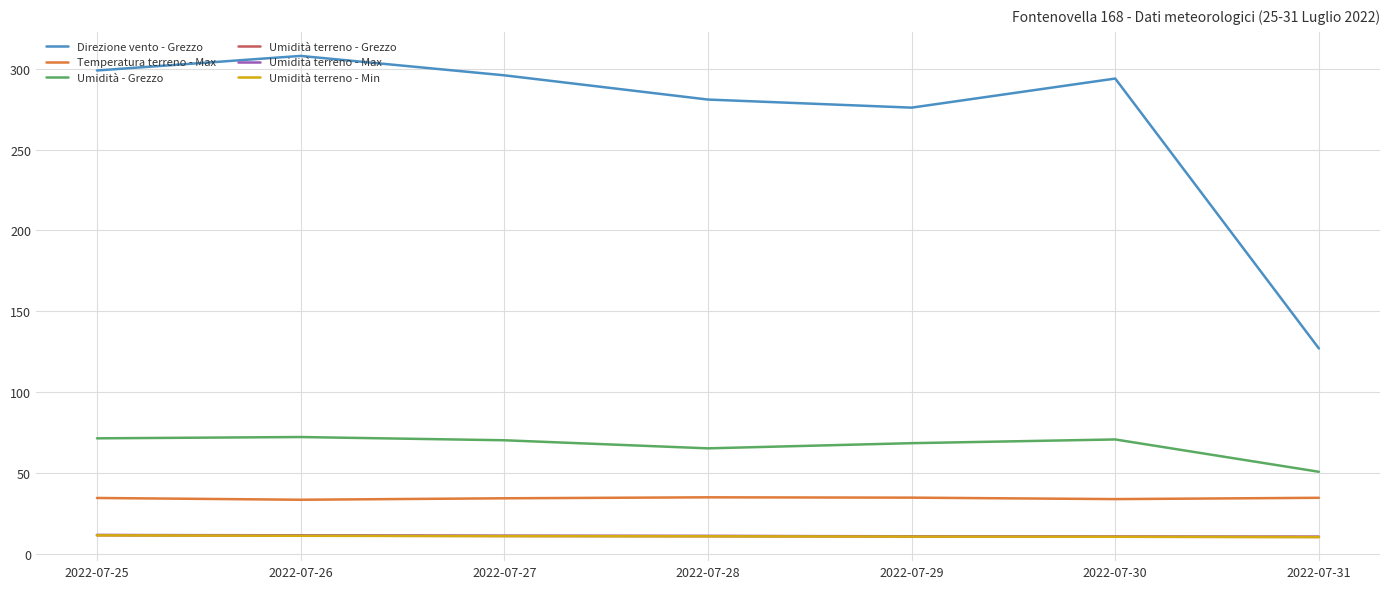

What is the total value across all series at 2022-07-29?

411.2